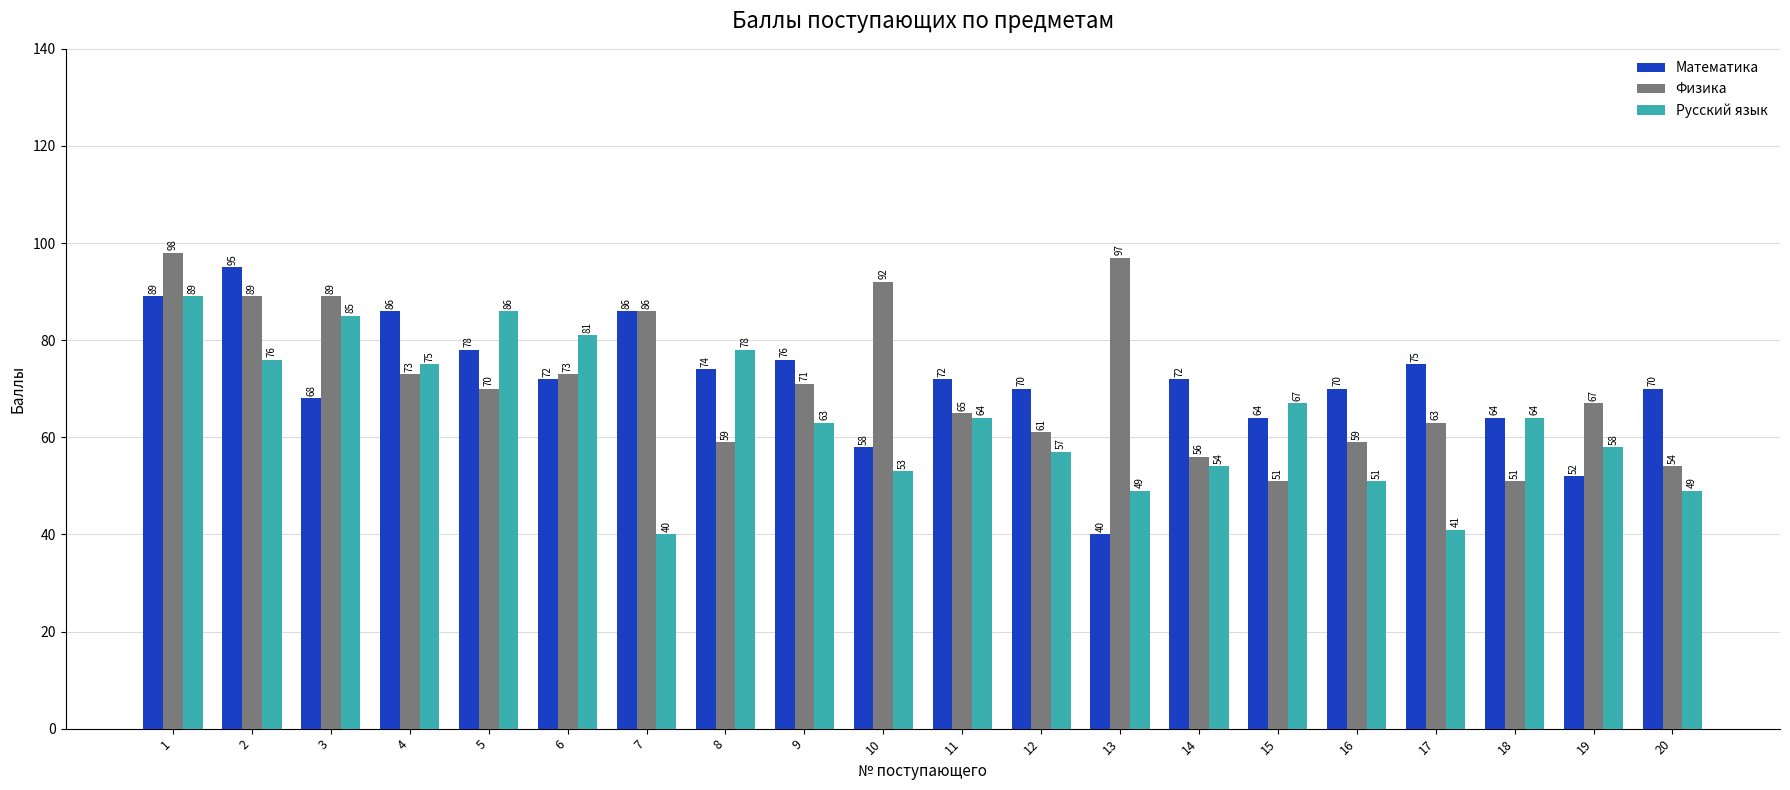

What is the value of the Математика bar at the 10th from the left?

58